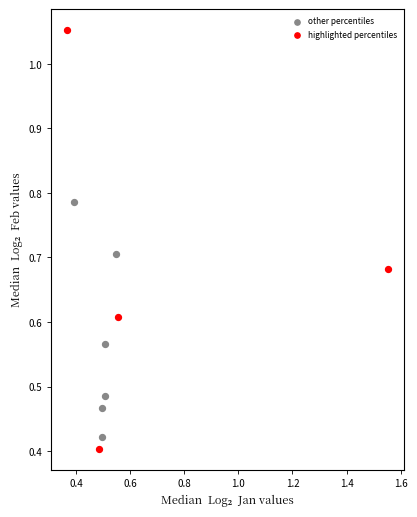

Which series contains the highest Y value?

highlighted percentiles